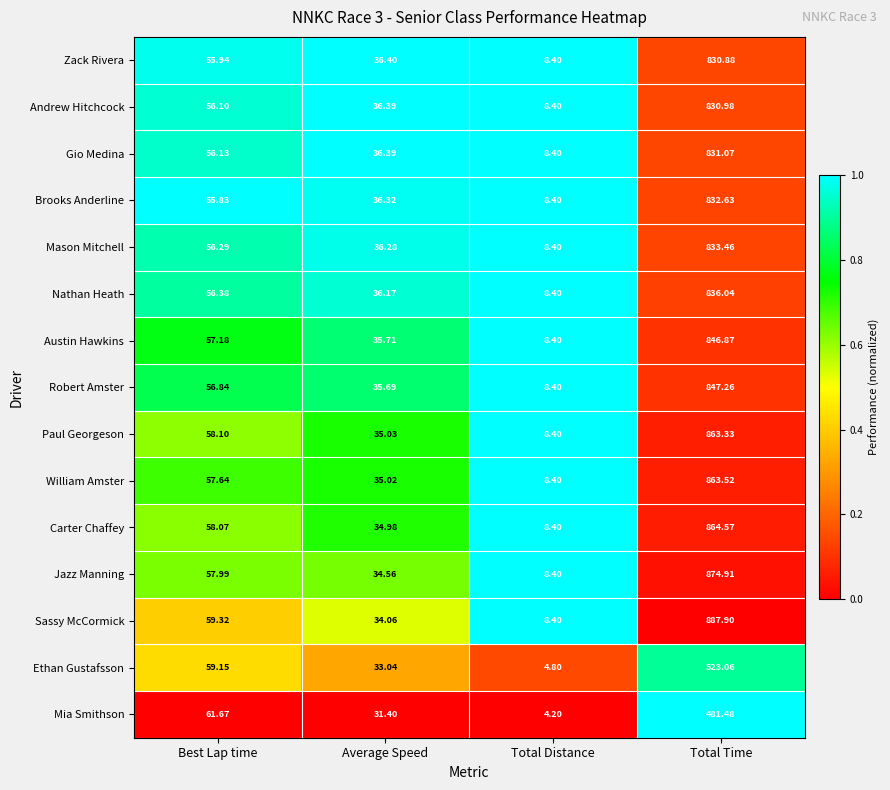

At Total Time, list the series in order from smallest to largest.

Mia Smithson, Ethan Gustafsson, Zack Rivera, Andrew Hitchcock, Gio Medina, Brooks Anderline, Mason Mitchell, Nathan Heath, Austin Hawkins, Robert Amster, Paul Georgeson, William Amster, Carter Chaffey, Jazz Manning, Sassy McCormick